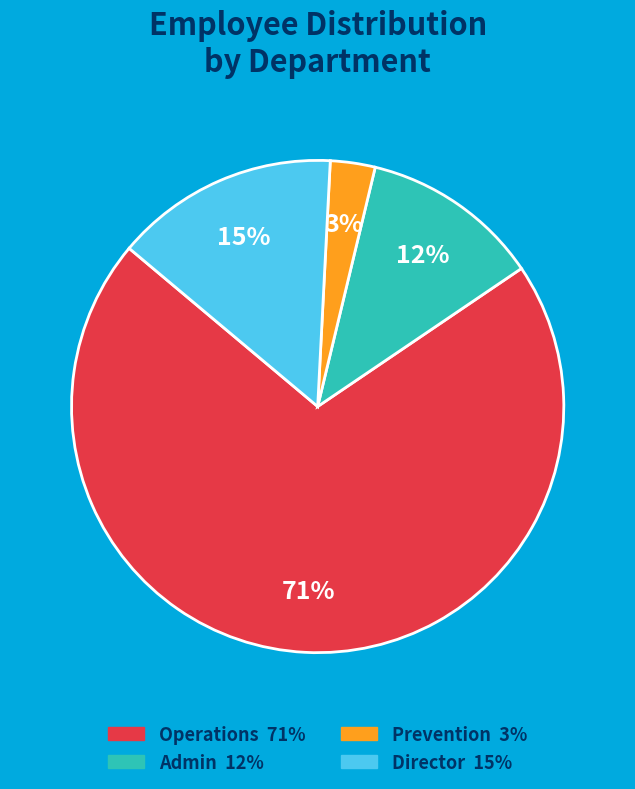

Is there any slice that represents more than half of the pie?

Yes